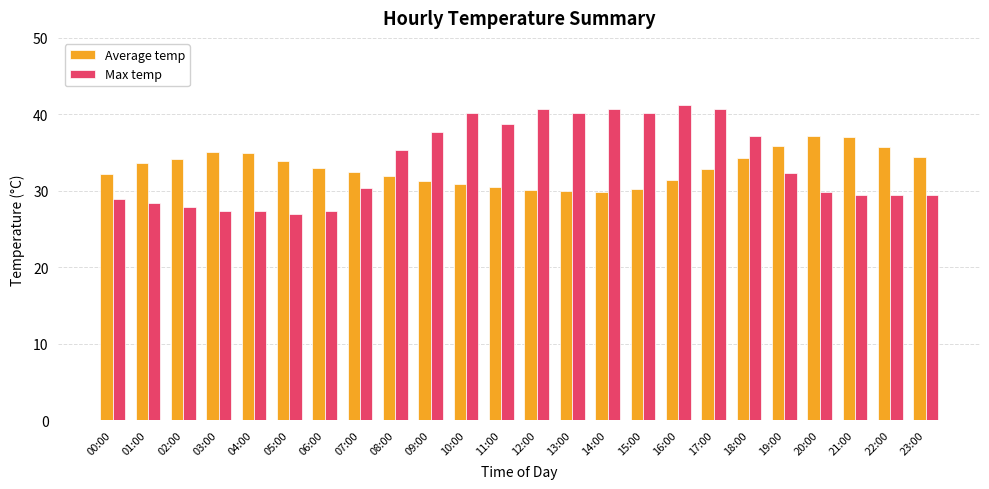

How many distinct data groups are displayed?

2